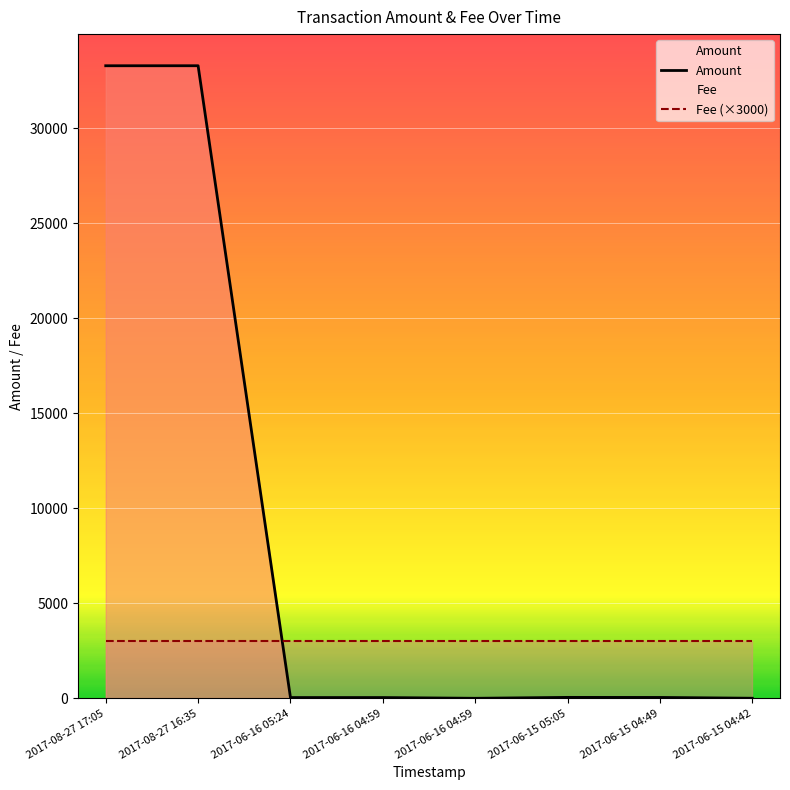

Where does the Amount series first go above 46?

2017-08-27 17:05